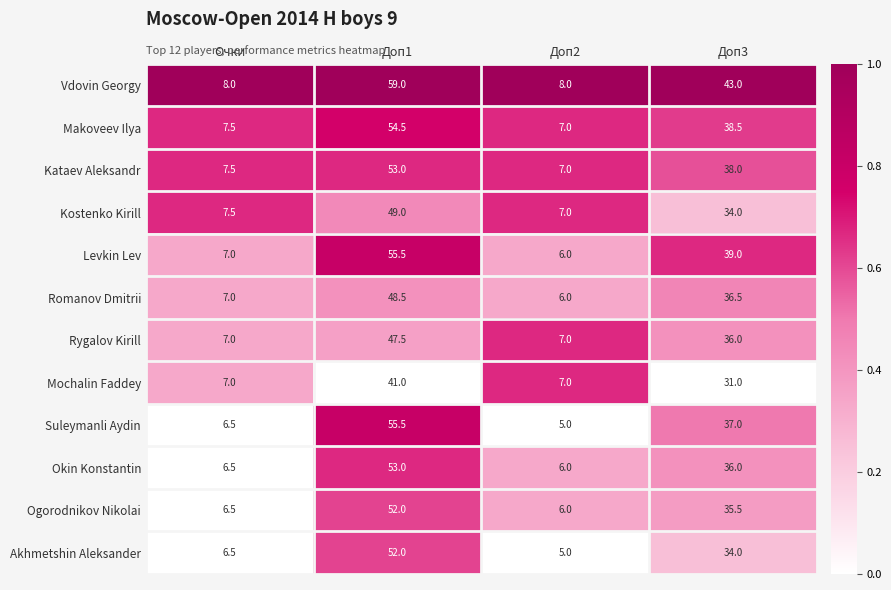

True or false: Rygalov Kirill has a value of 10.6 at Очки.

False